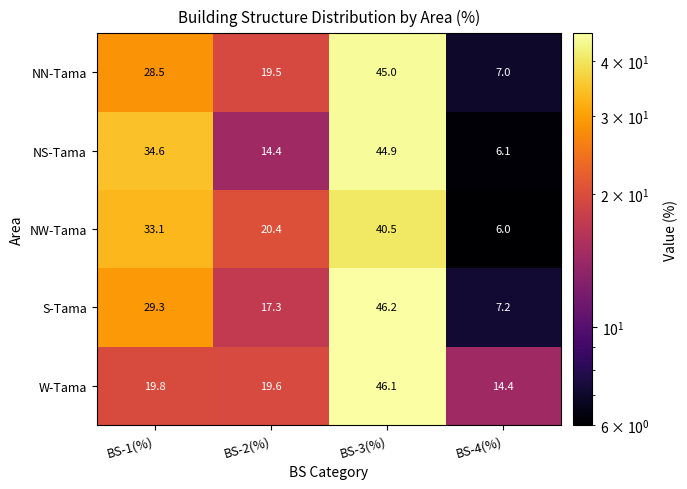

At which category is the sum across all series the highest?

BS-3(%)